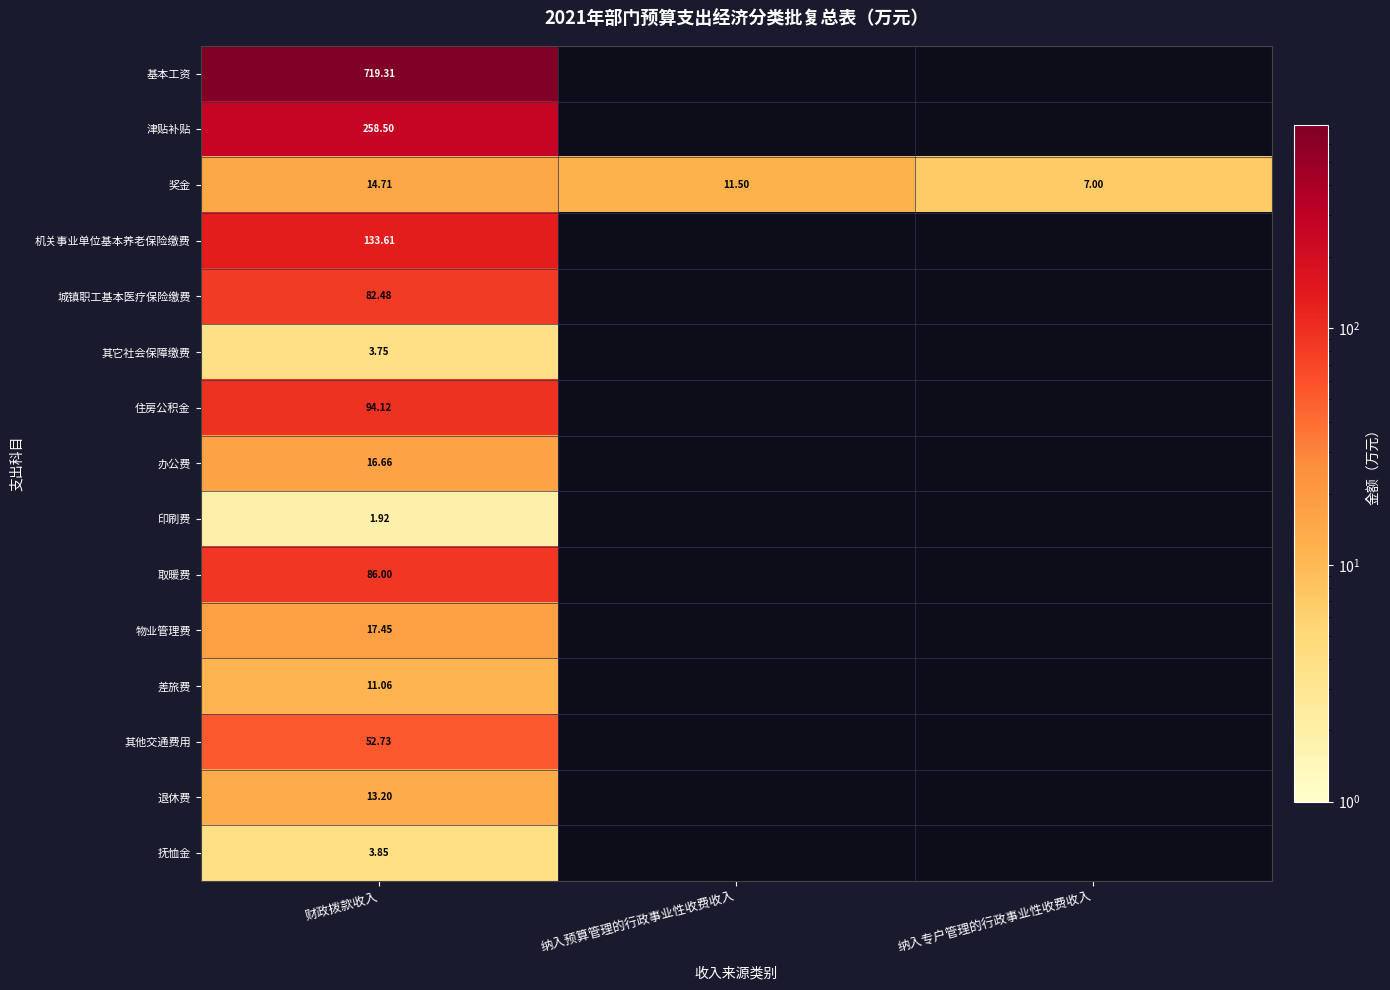

At 财政拨款收入, list the series in order from smallest to largest.

印刷费, 其它社会保障缴费, 抚恤金, 差旅费, 退休费, 奖金, 办公费, 物业管理费, 其他交通费用, 城镇职工基本医疗保险缴费, 取暖费, 住房公积金, 机关事业单位基本养老保险缴费, 津贴补贴, 基本工资